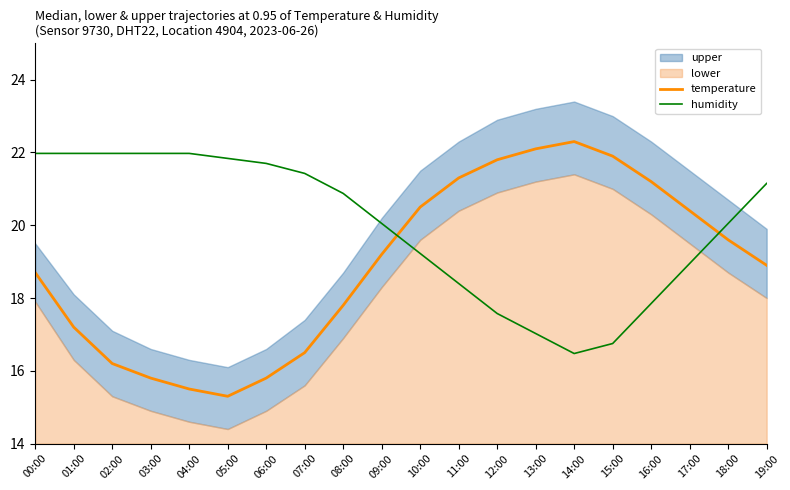

The temperature series shows 15.3 at 05:00. True or false?

True